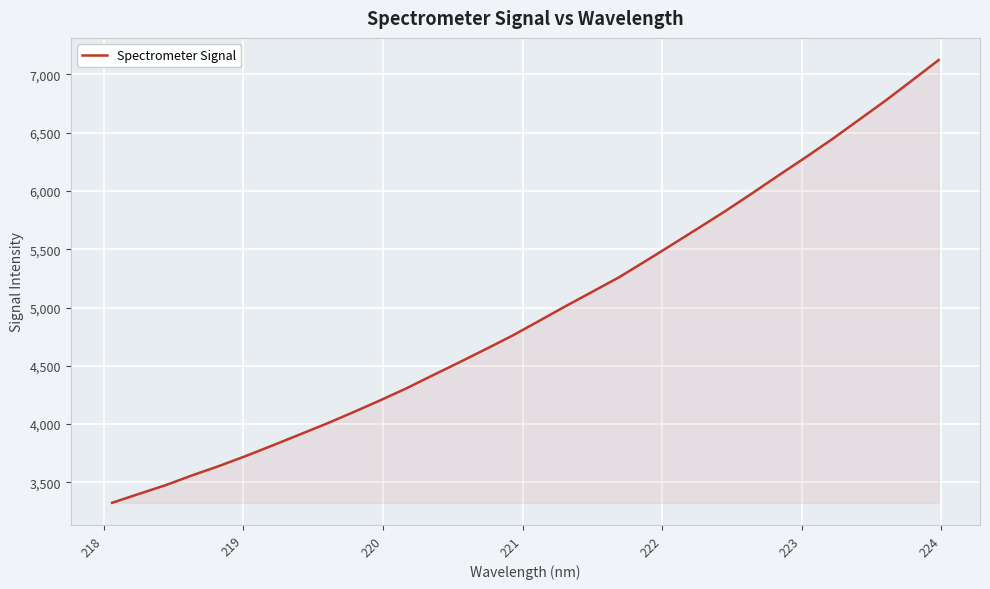

What is the greatest value displayed?

7124.1